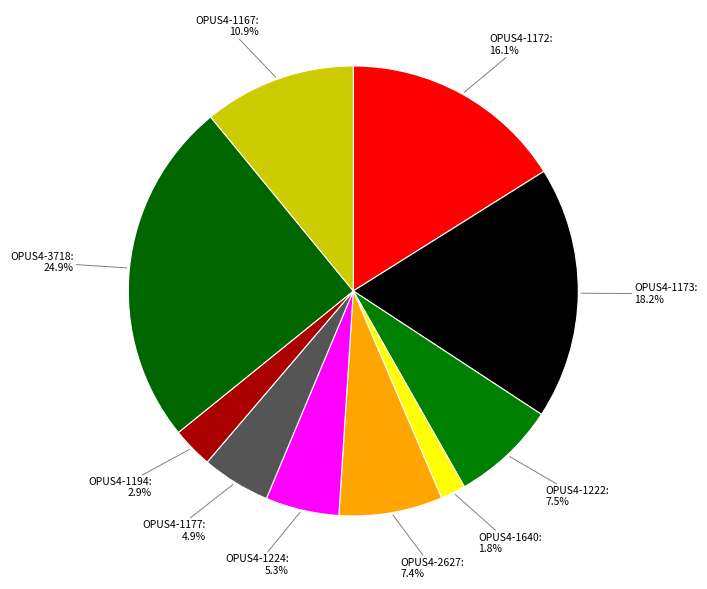

Does OPUS4-1177 represent more than half of the total?

No